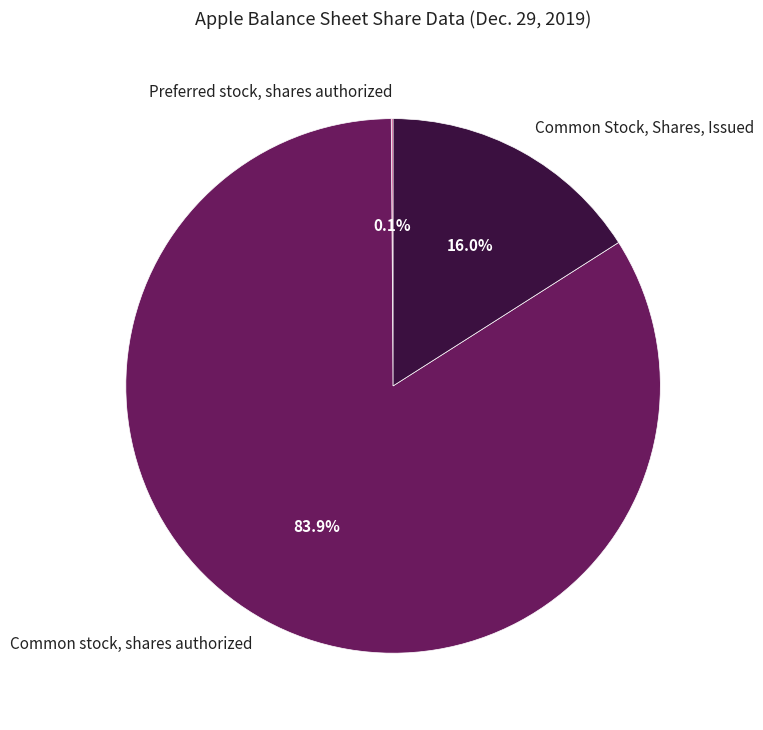

True or false: Common Stock, Shares, Issued accounts for 22% of the total.

False